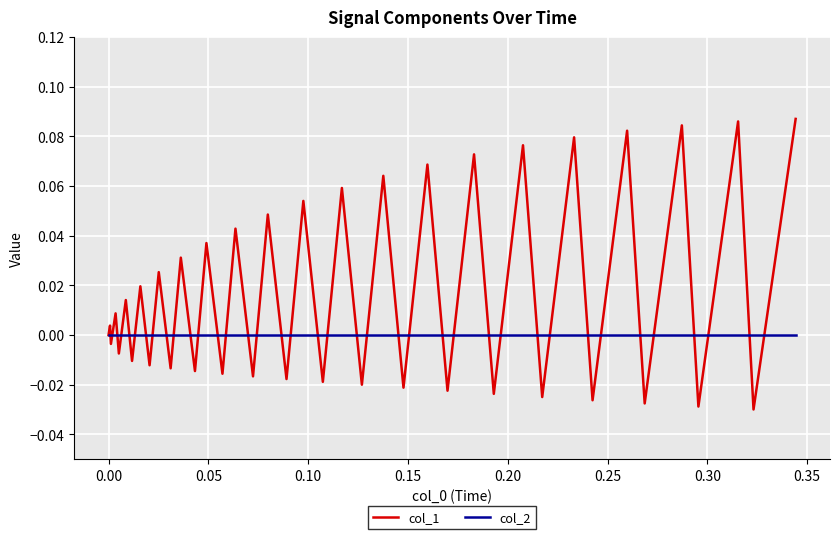

Rank the series by their average value, from lowest to highest.

col_2, col_1